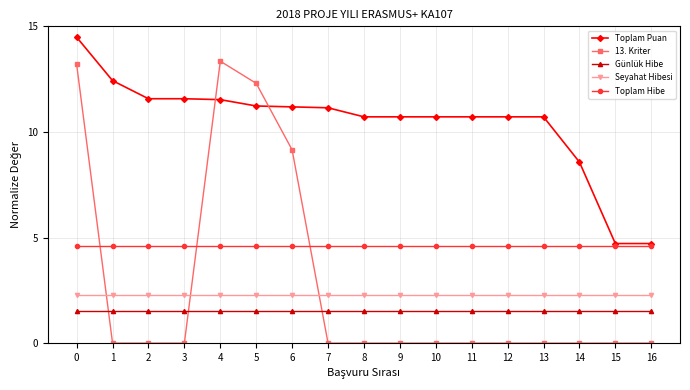

Which series ends up on top after the final intersection of 13. Kriter and Toplam Puan?

Toplam Puan